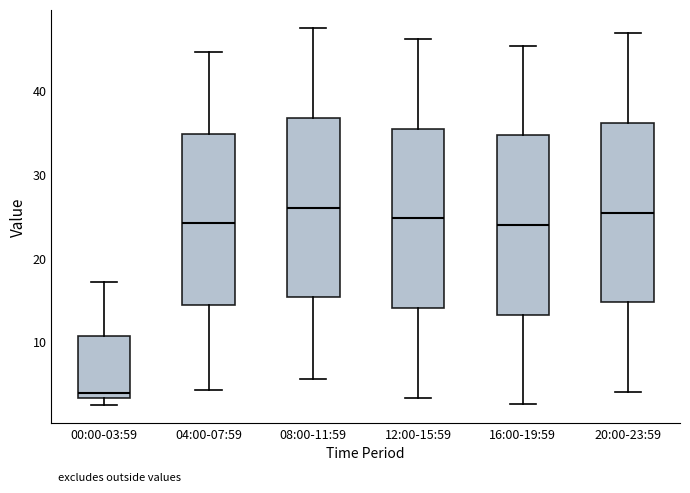

Where does the lower whisker of the box for 20:00-23:59 end on the y-axis? The values are not printed on the chart, so give them approximately, as read against the axis.

4